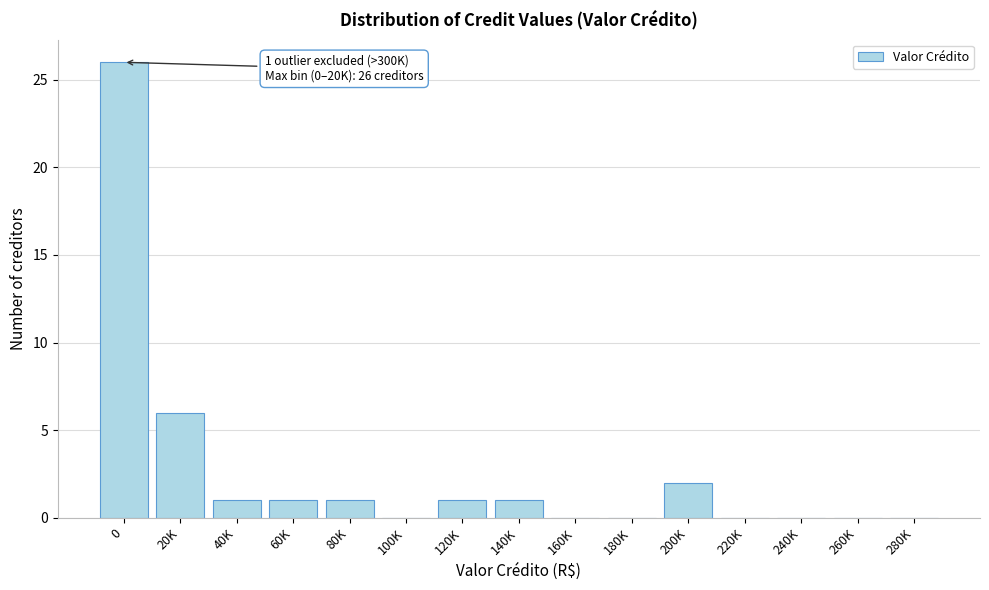

Reading left to right, list all the values displayed in this chart.

0=26	20K=6	40K=1	60K=1	80K=1	100K=0	120K=1	140K=1	160K=0	180K=0	200K=2	220K=0	240K=0	260K=0	280K=0